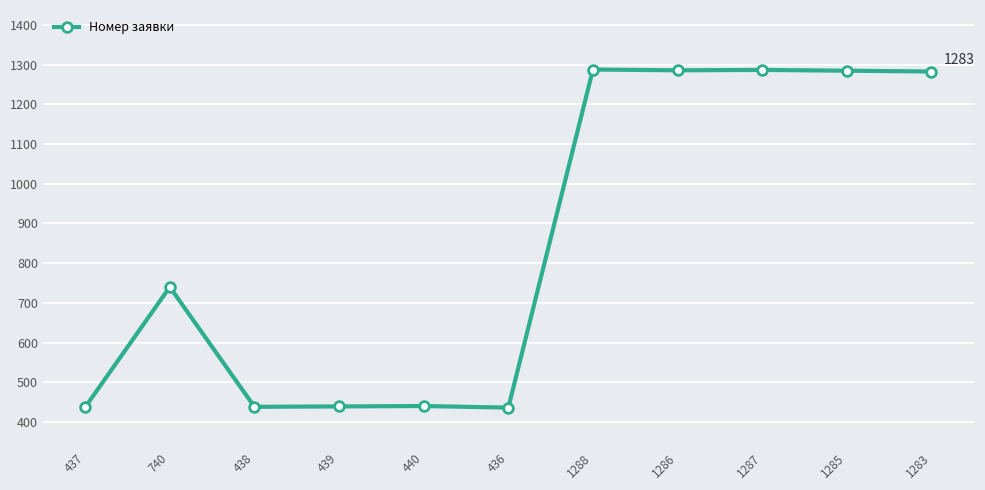

What is the label of the 9th point from the right?

438